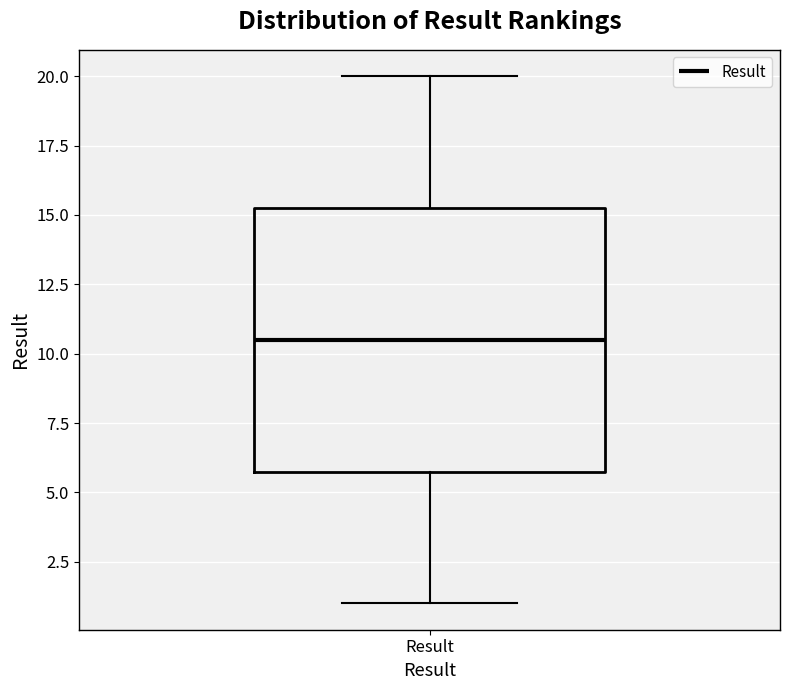

Transcribe this box plot: give where the median line is, the range the box spans, and where the two whiskers end, as read against the y-axis. The values are not printed on the chart, so give them approximately, as read against the axis.

median 10.5, box 6.0 to 15.5, whiskers 1.0 to 20.0